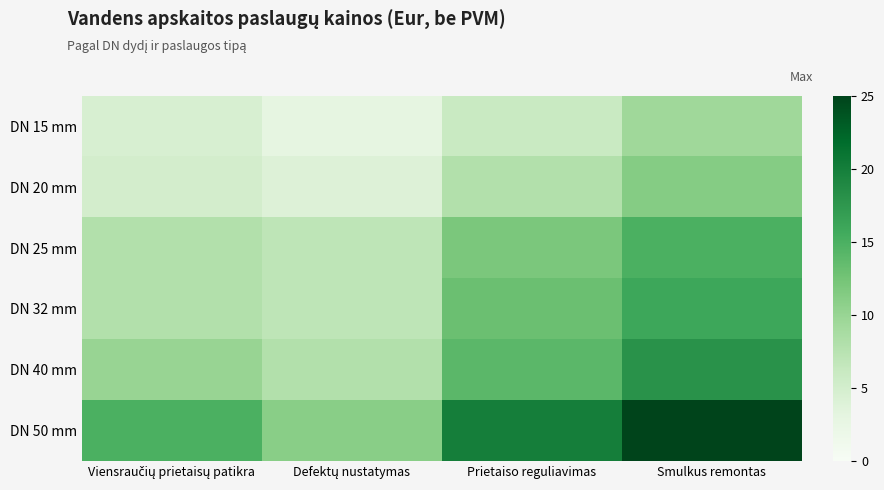

Rank the series at Smulkus remontas from lowest to highest value.

DN 15 mm, DN 20 mm, DN 25 mm, DN 32 mm, DN 40 mm, DN 50 mm